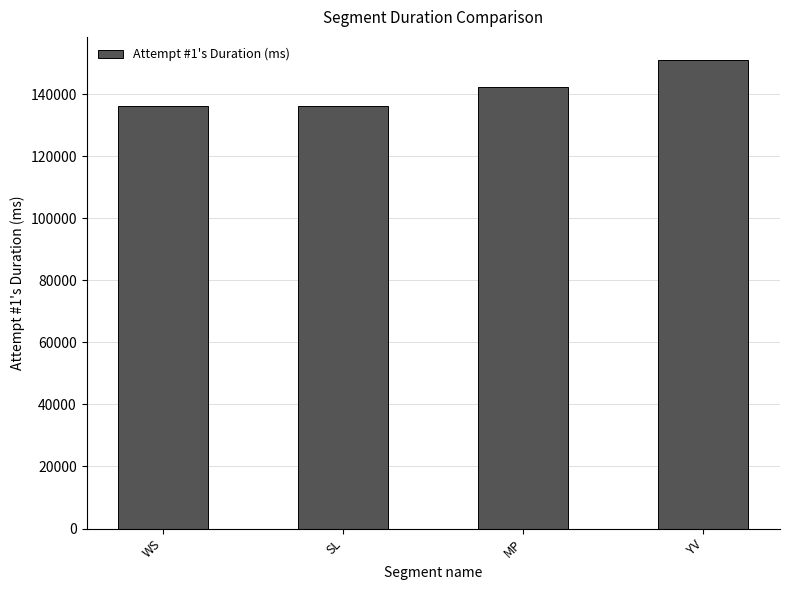

What is the label of the 3rd bar from the left?

MP